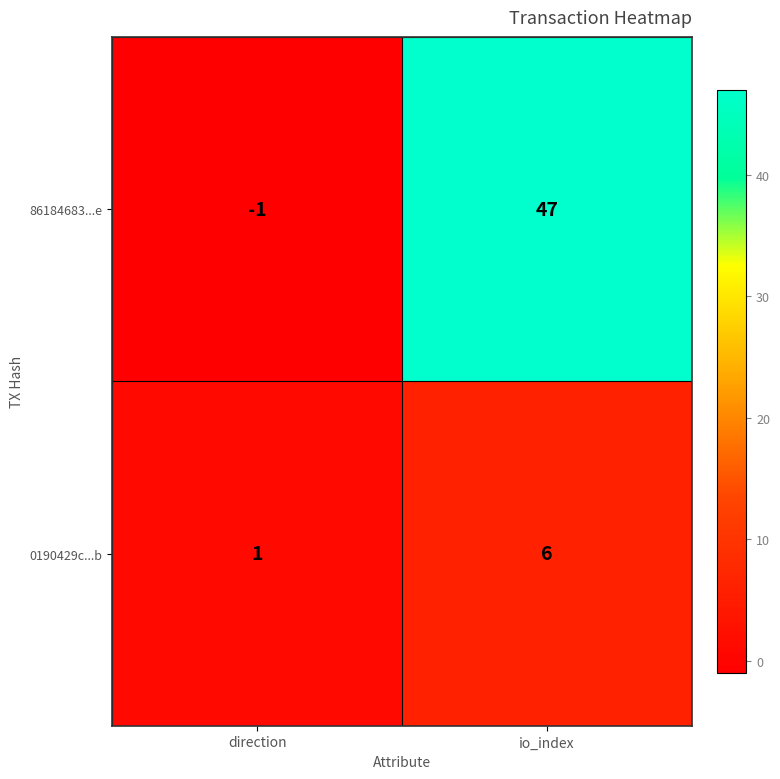

The 0190429c...b series shows 1 at direction. True or false?

True